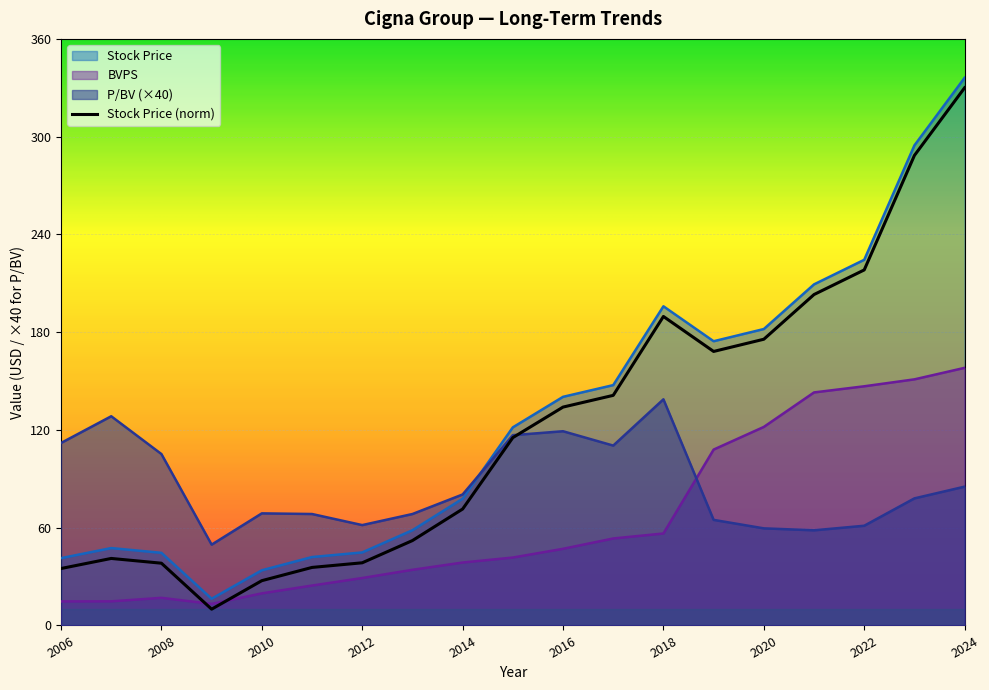

How many interior local peaks does the P/BV series have?

4